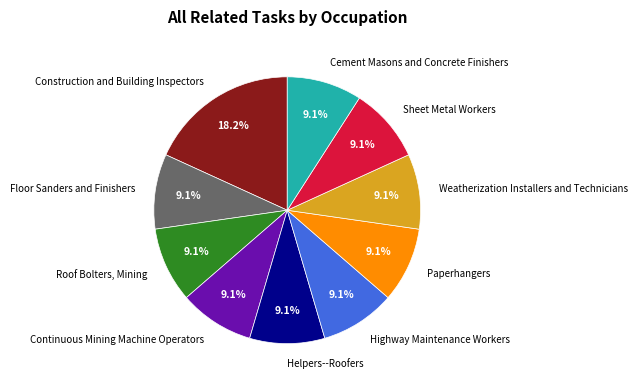

Approximately how many times larger is the value at Floor Sanders and Finishers compared to Highway Maintenance Workers?

1.0